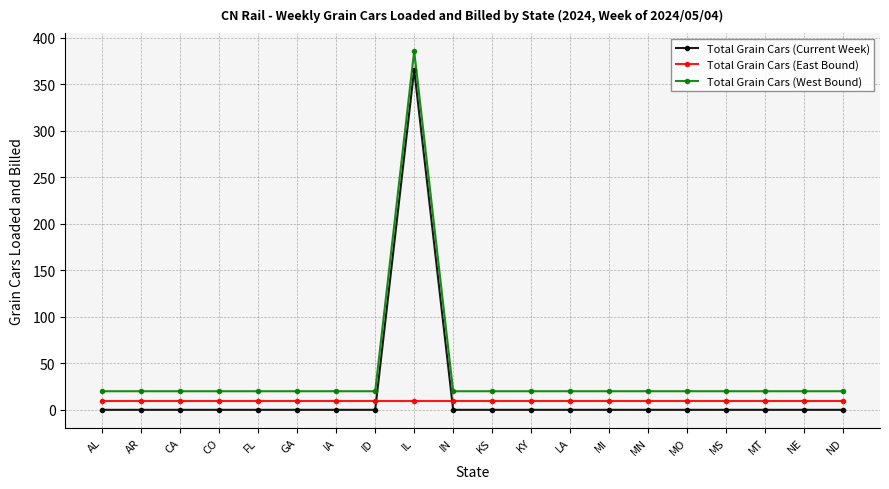

What is the sum of the Total Grain Cars (East Bound) values at IA and NE?

20